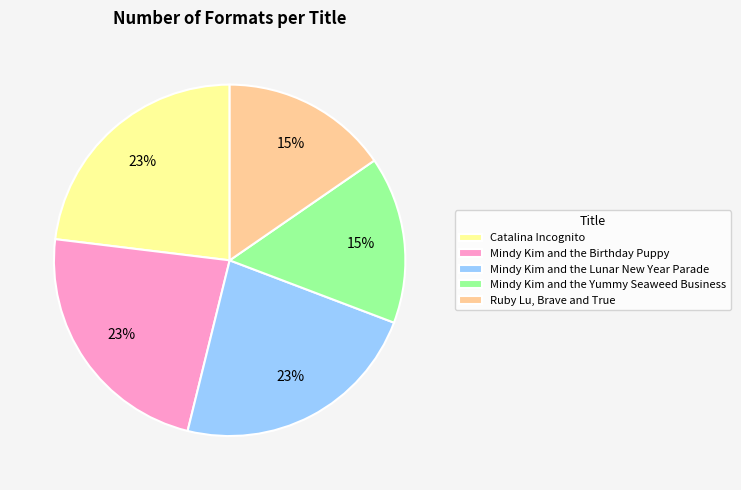

Is there a majority slice in this chart?

No